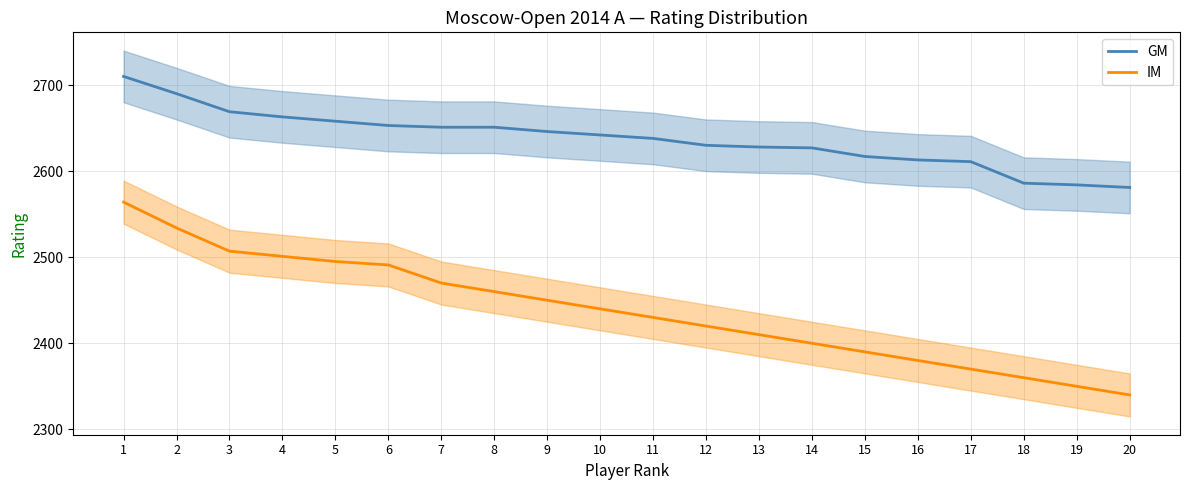

What is the smallest value displayed?

2340